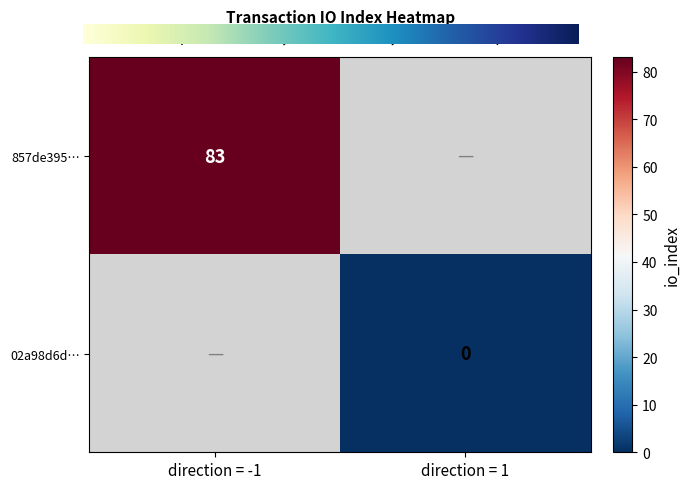

True or false: 857de395… has a value of 142 at direction = -1.

False